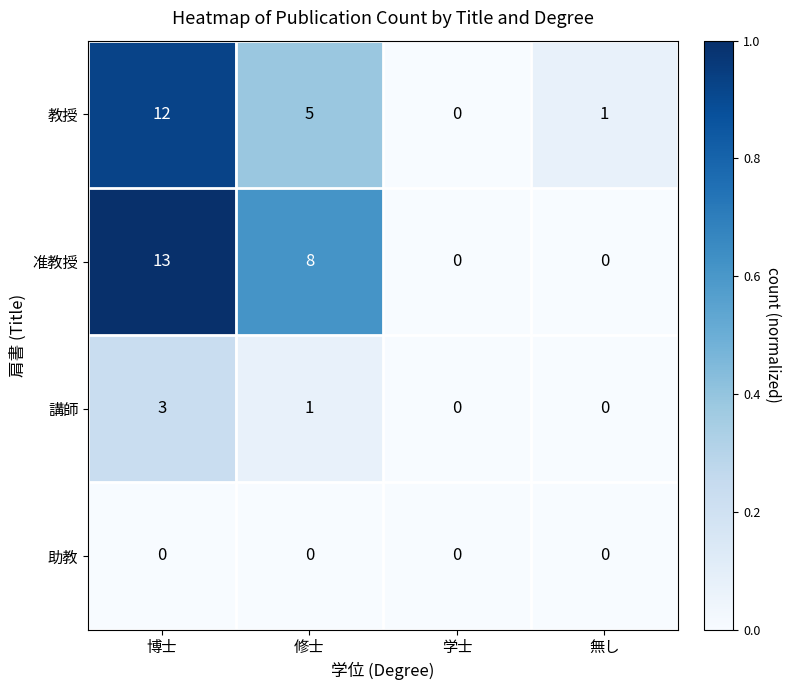

Reading left to right, transcribe all the data shown in this chart.

教授: 博士=12	修士=5	学士=0	無し=1
准教授: 博士=13	修士=8	学士=0	無し=0
講師: 博士=3	修士=1	学士=0	無し=0
助教: 博士=0	修士=0	学士=0	無し=0